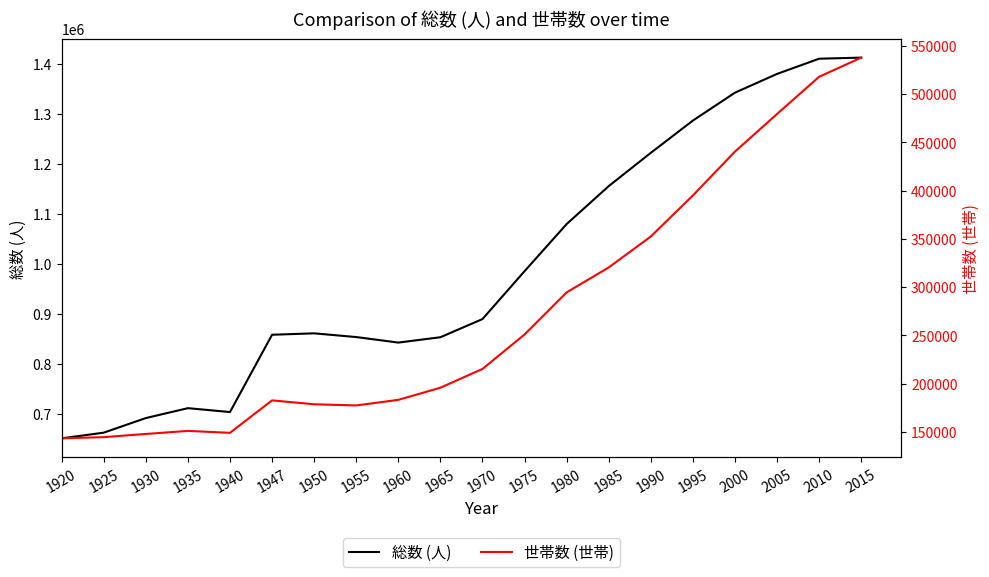

How many lines are shown in the chart?

2